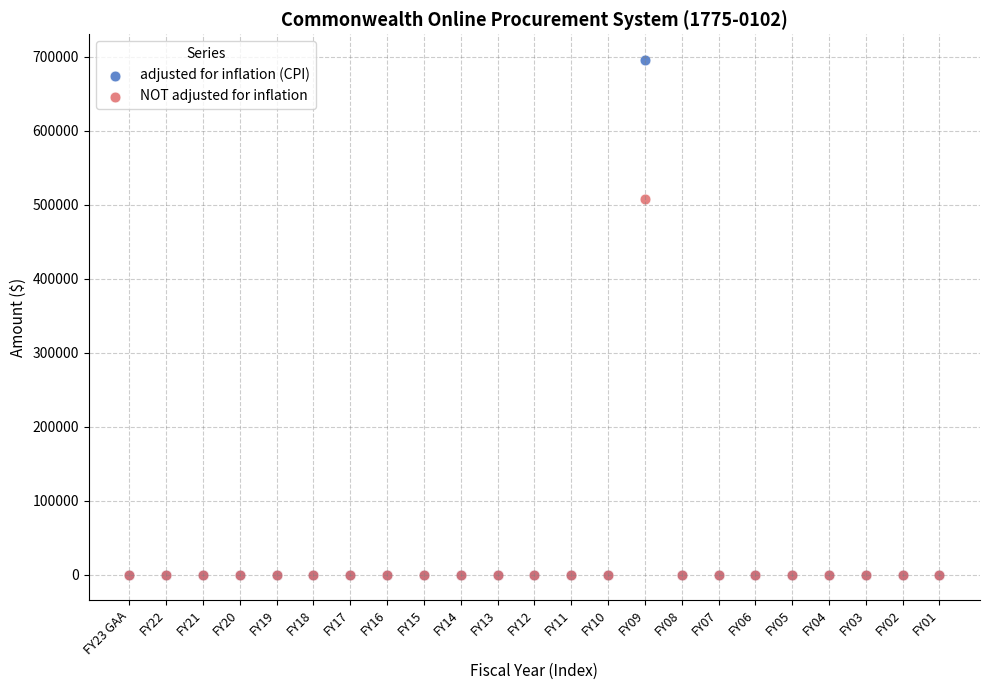

Which series has the widest spread of Y values?

adjusted for inflation (CPI)